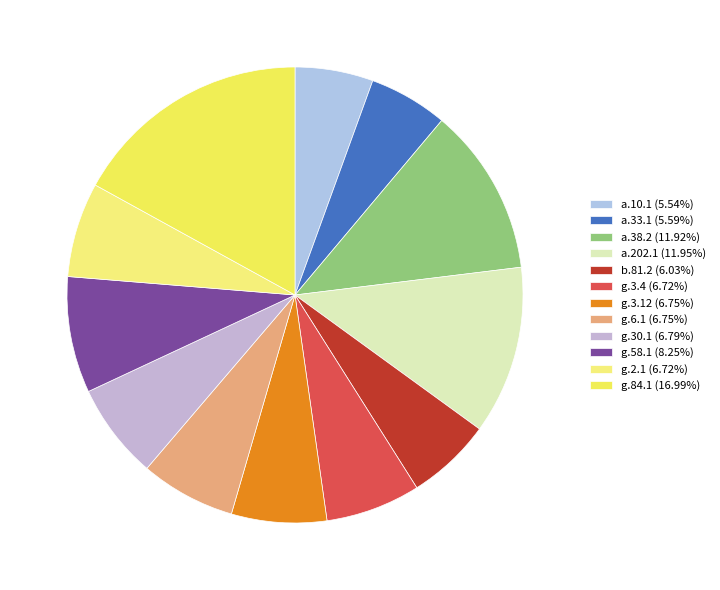

Approximately how many times larger is the value at a.38.2 compared to a.10.1?

2.2